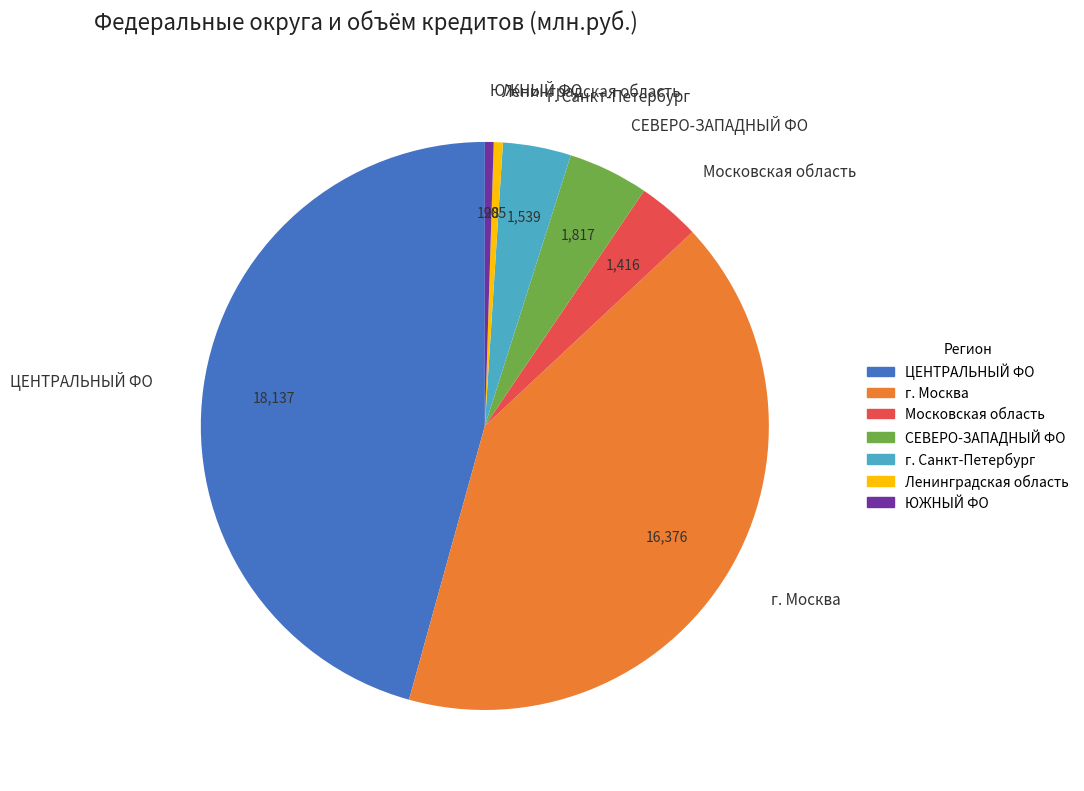

How many slices are in this pie chart?

7